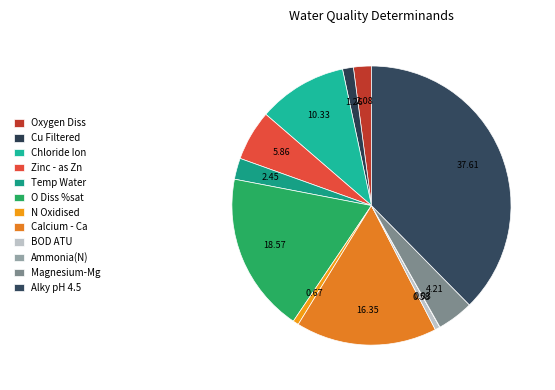

Which slice is the largest?

Alky pH 4.5